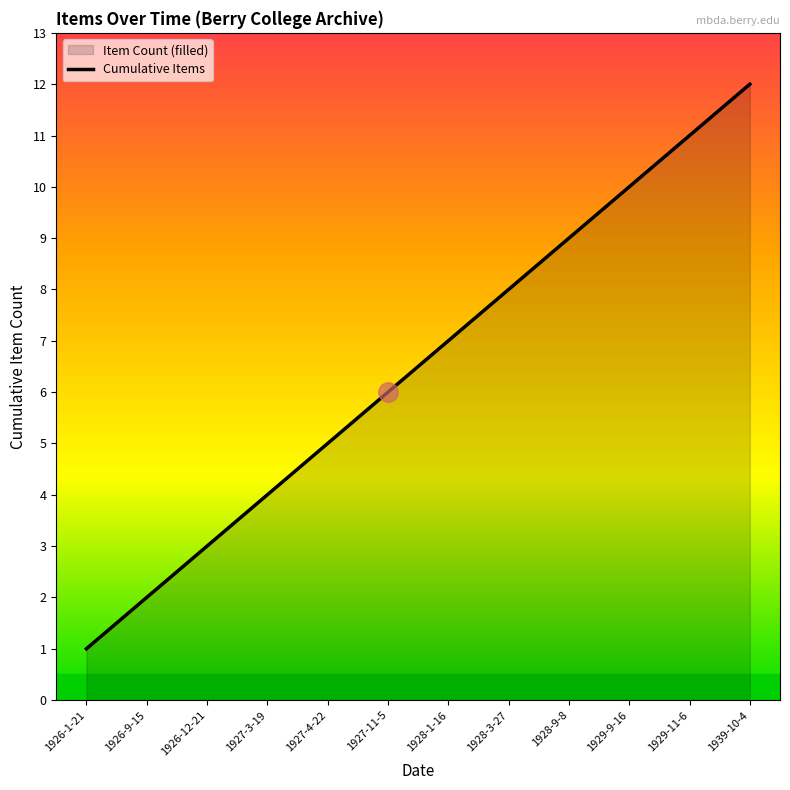

What is the greatest value displayed?

12